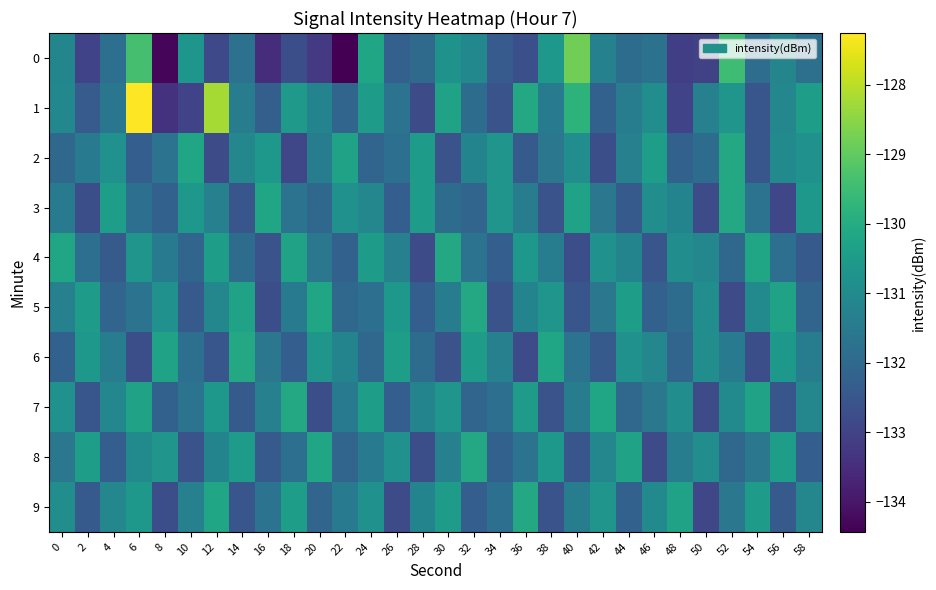

List the series in order of their peak value, lowest first.

2, 3, 4, 5, 6, 7, 8, 9, 0, 1